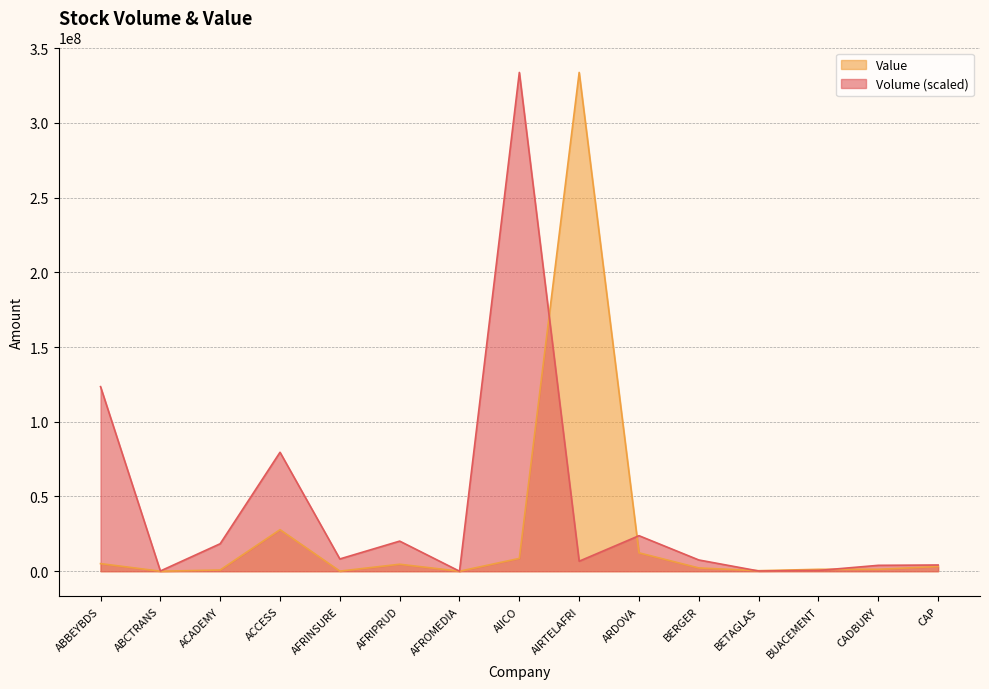

How many lines are shown in the chart?

2